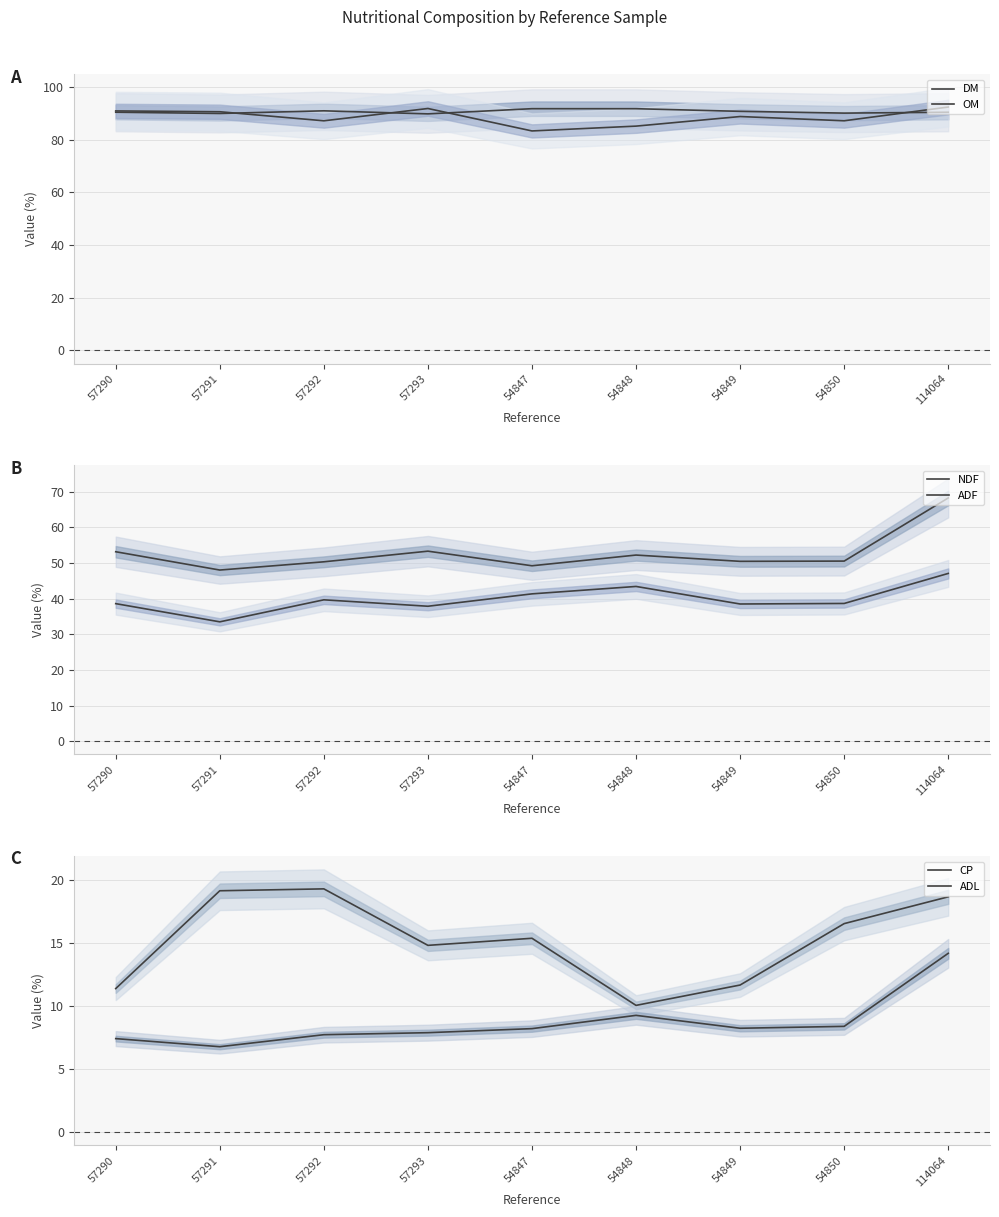

The value of CP at 57292 is 19.3. True or false?

True